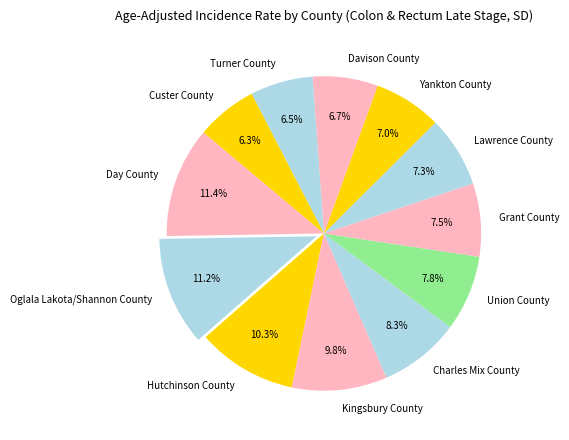

Combined, do Hutchinson County and Turner County account for over 50%?

No